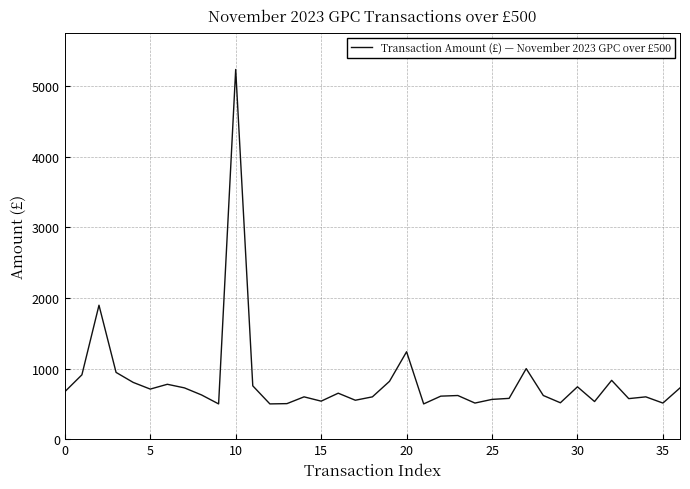

How many interior local peaks (higher than both neighbors) does the data have?

11